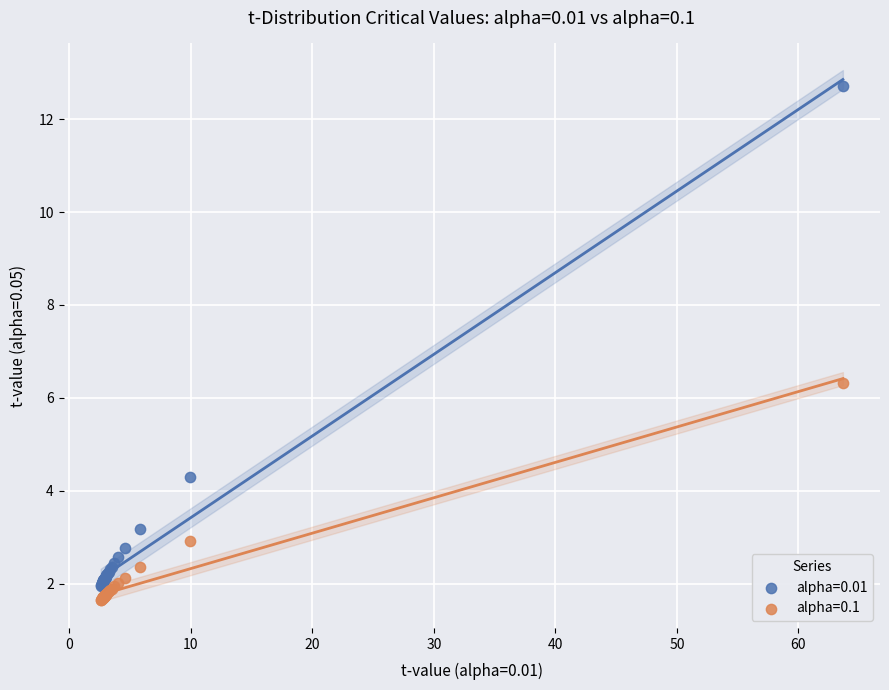

Across all series, what Y value is closest to 7?

6.3